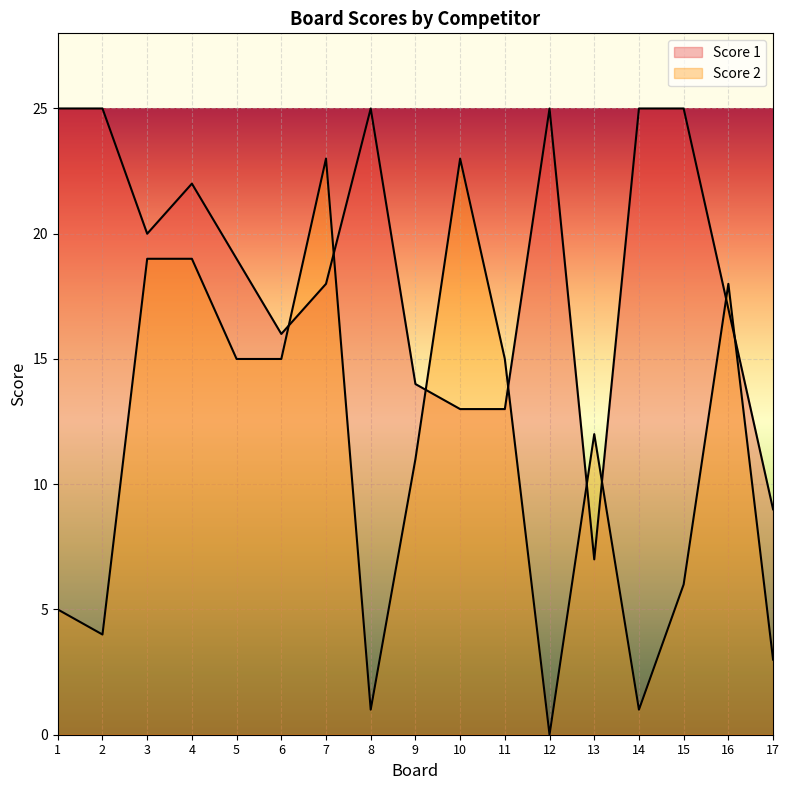

Where is the first local maximum for Score 1?

4